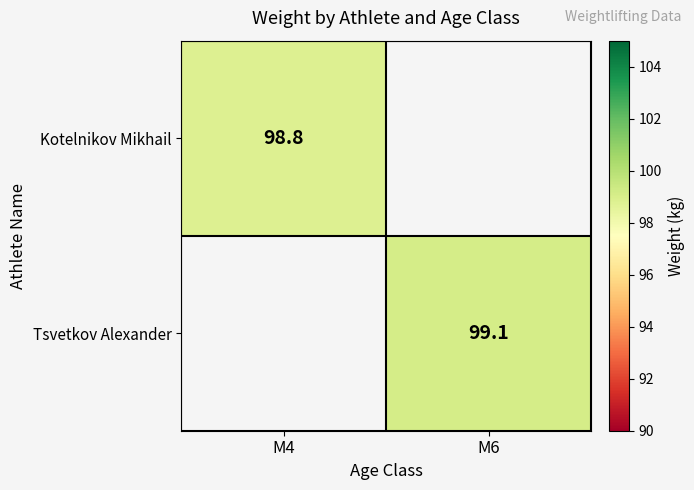

The value of Kotelnikov Mikhail at M4 is 148.7. True or false?

False